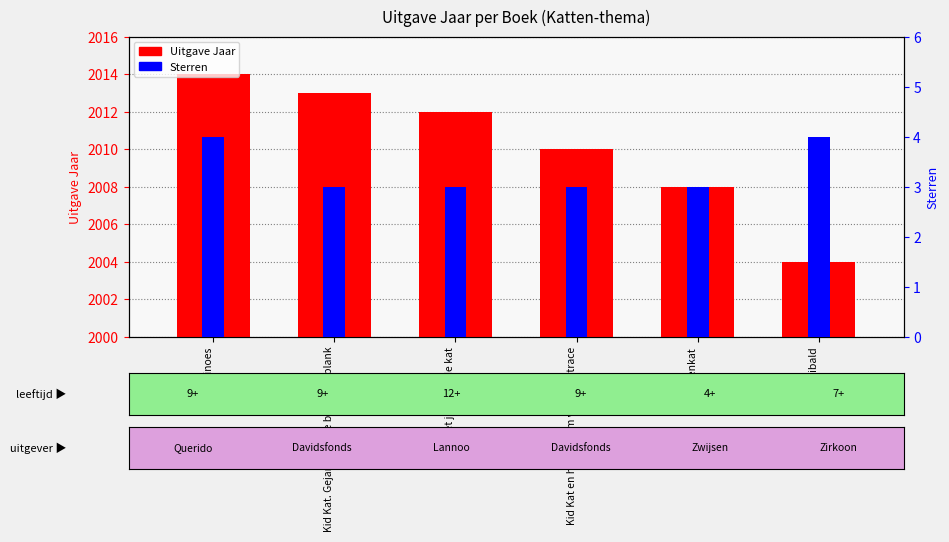

Are the bars horizontal?

No